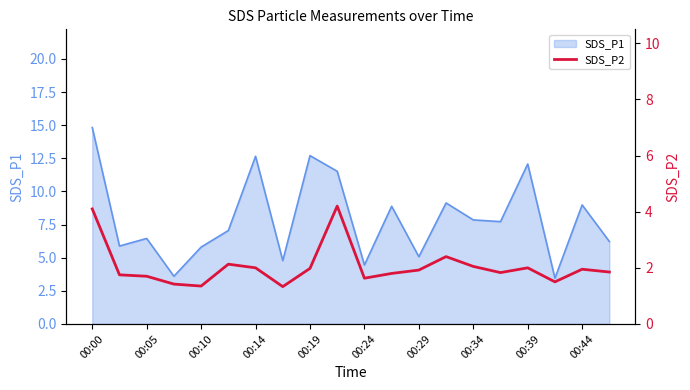

The SDS_P1 series shows 5.8 at 00:10. True or false?

True